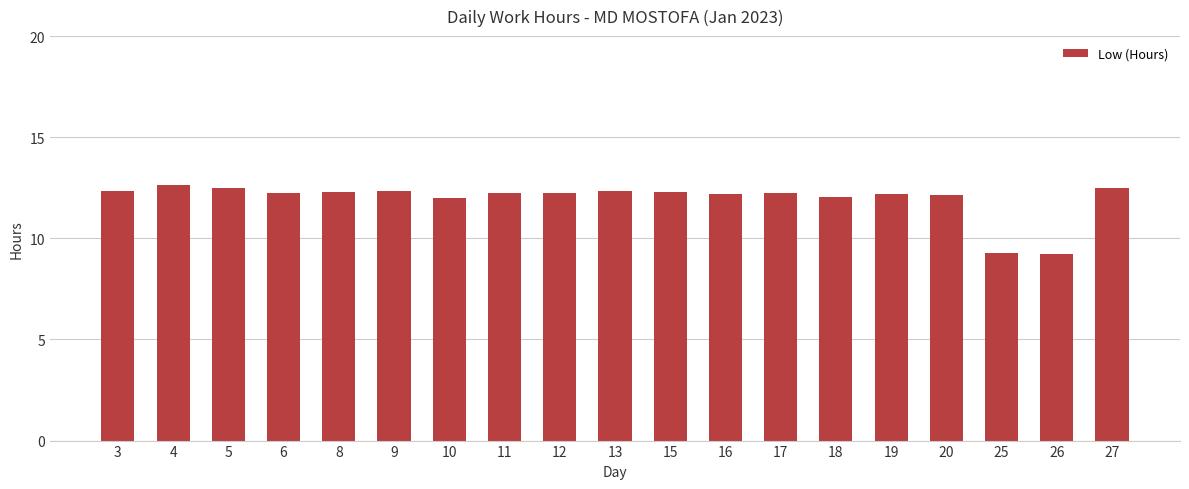

Which category has the highest value across all series?

4